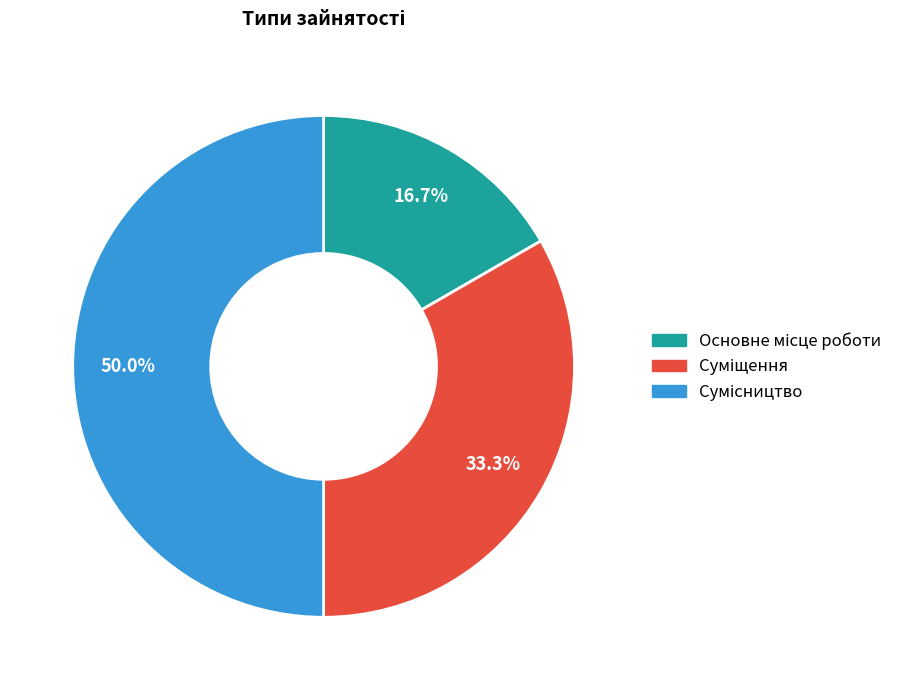

What is the change in value from Основне місце роботи to Суміщення?

+1